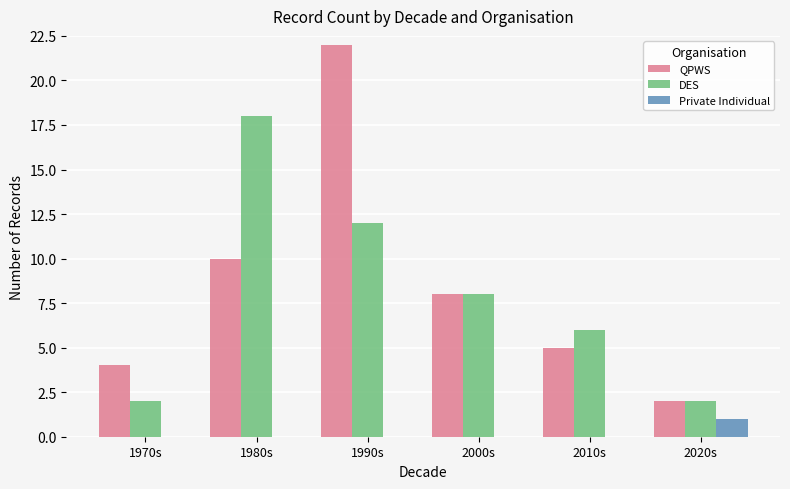

What is the total value across all series at 2020s?

5